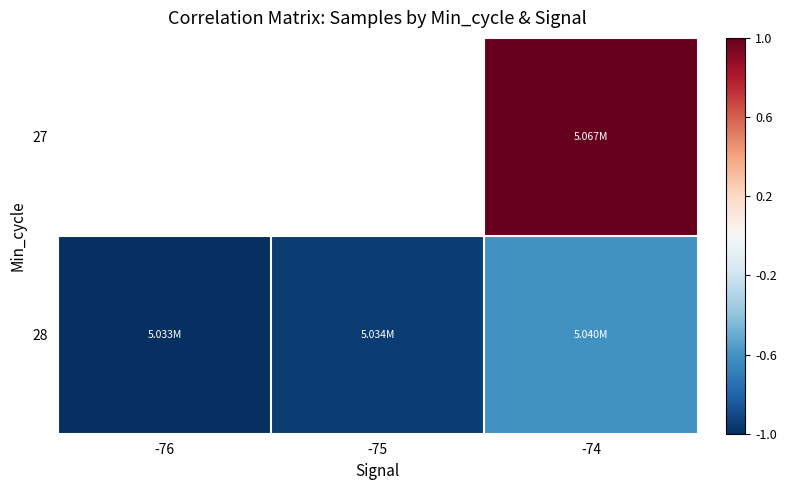

List the labels in order of 28 value, smallest first.

-76, -75, -74